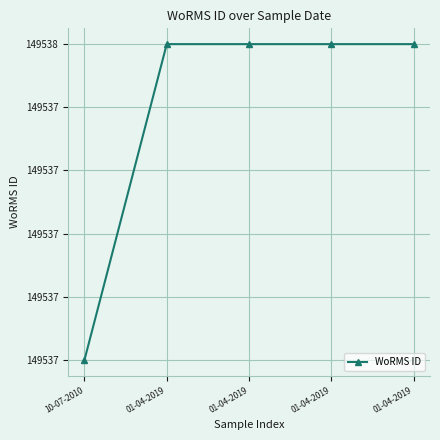

What is the value of the 1st point from the left?

149537